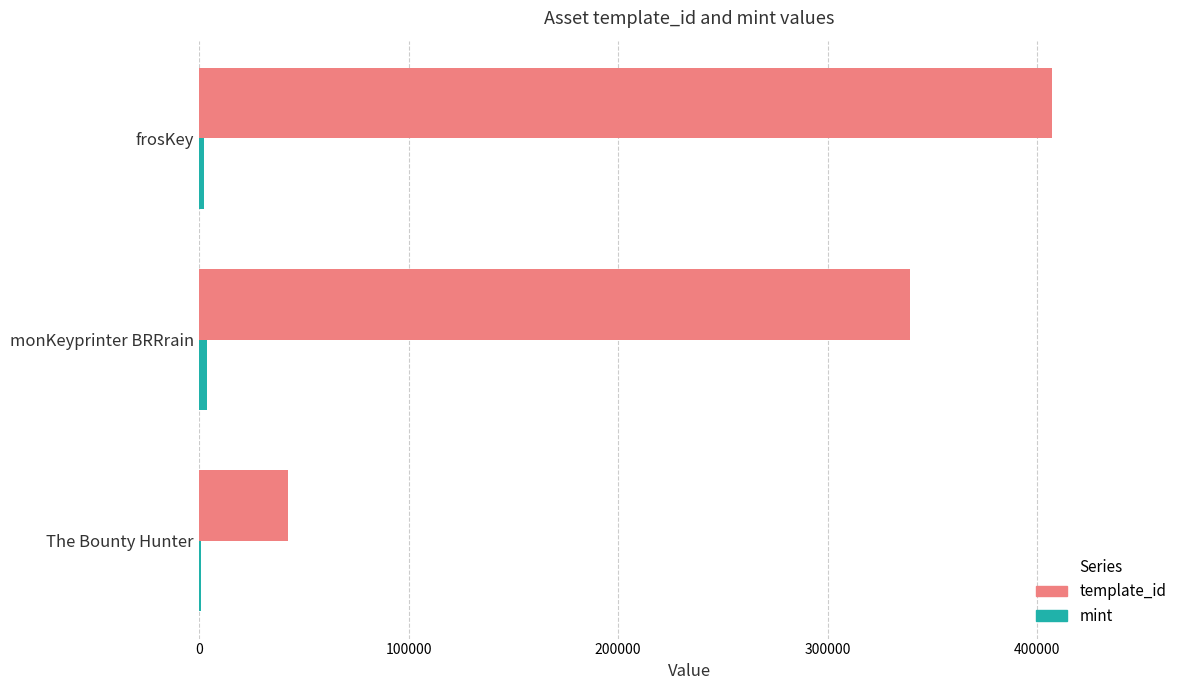

At which label is template_id closest to 224726?

monKeyprinter BRRrain